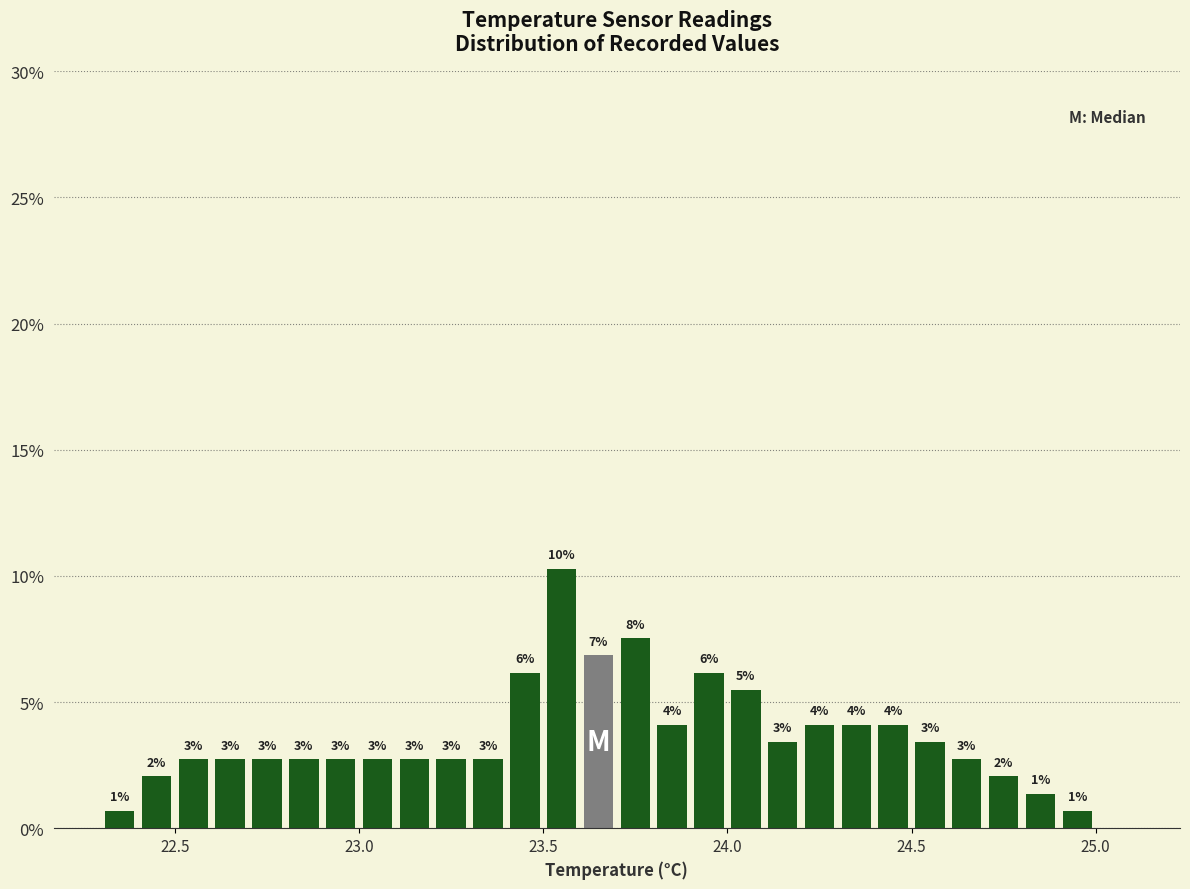

Read against the x-axis, roughly where is the centre of the tallest bar?

23.55